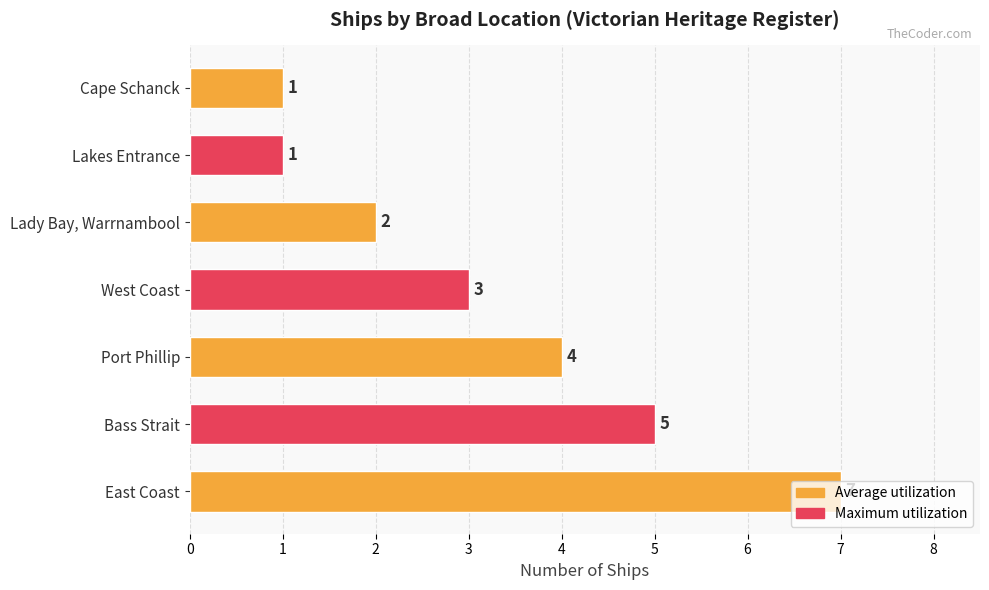

Between Bass Strait and Port Phillip, which is larger?

Bass Strait